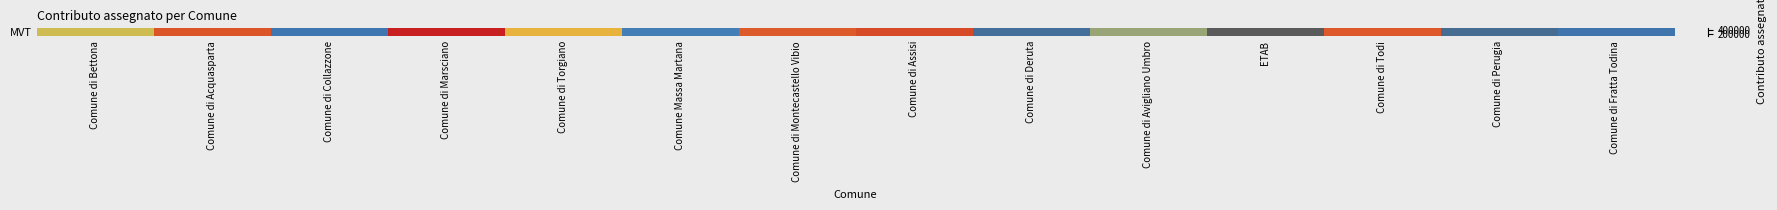

Reading left to right, what are all the values shown in this chart?

296478.3	436073.4	180000.0	500000.0	335594.3	199714.0	430270.6	449550.0	157500.0	259651.9	89023.8	431417.8	148213.4	174367.2